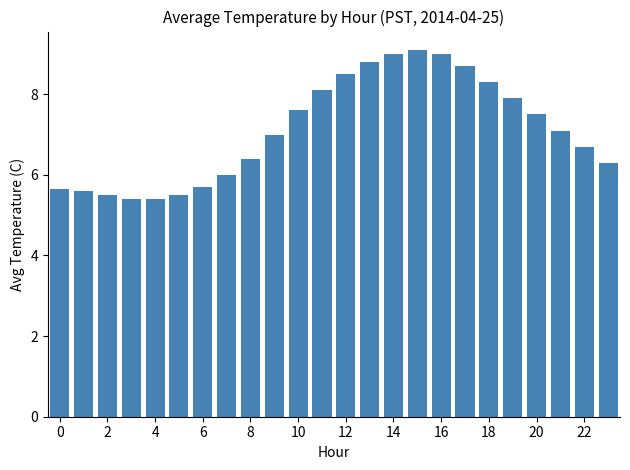

What is the value of the 20th bar from the left?

7.9